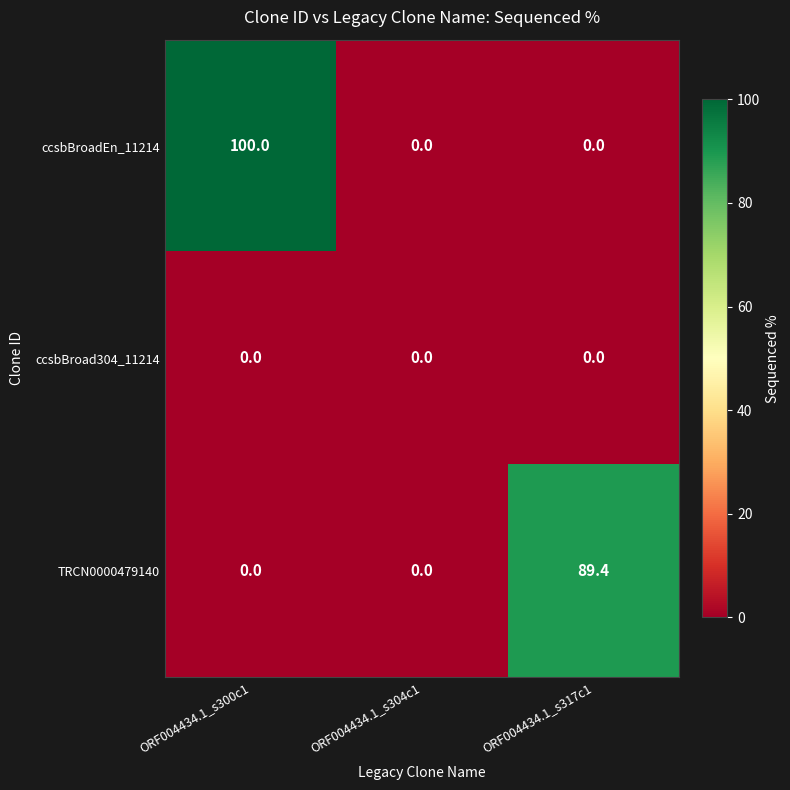

Rank the series by their maximum value, from highest to lowest.

ccsbBroadEn_11214, TRCN0000479140, ccsbBroad304_11214